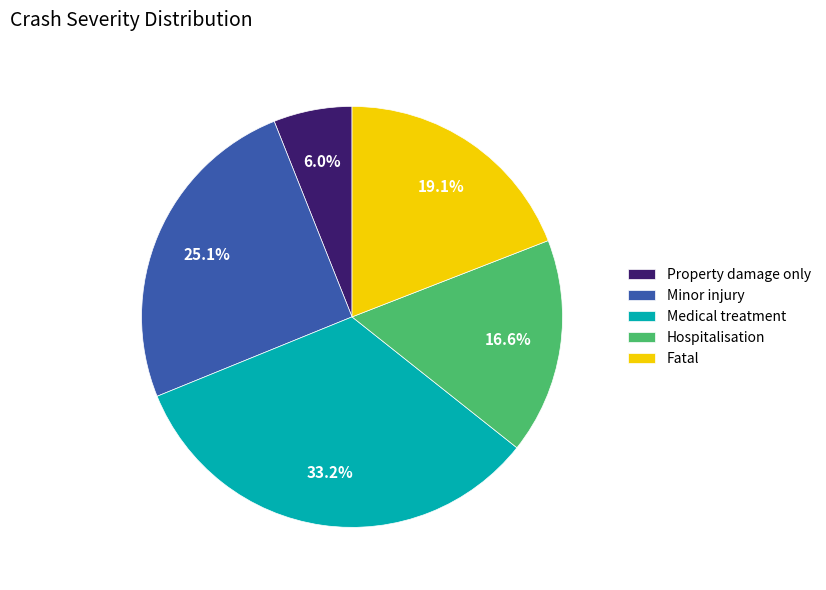

What is the smallest slice in the pie chart?

Property damage only